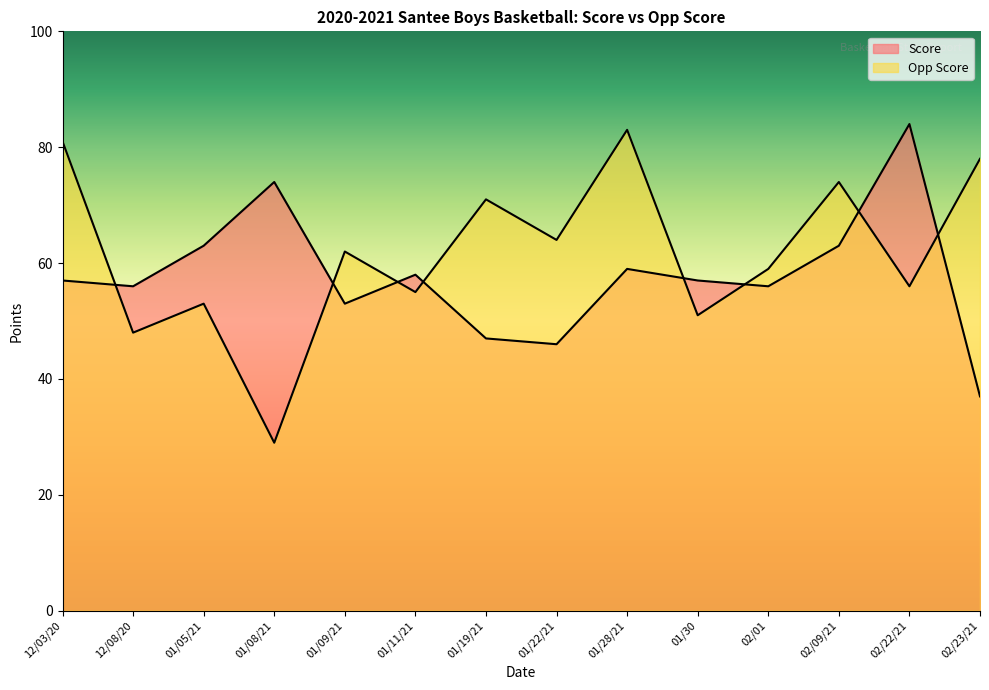

What is the value of the Opp Score point at the 12th from the left?

74